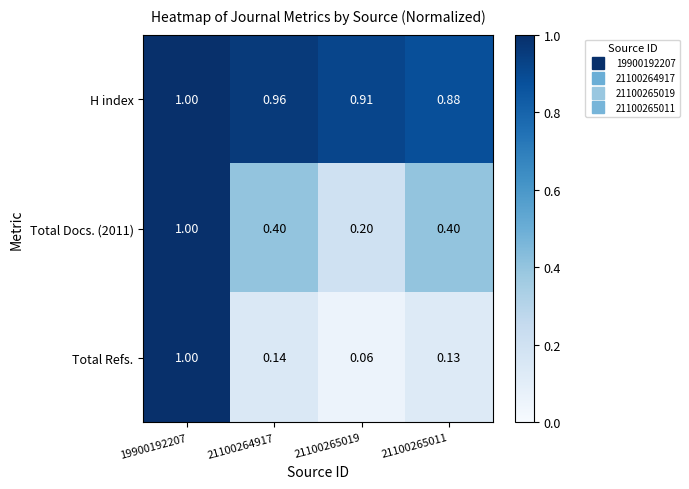

Which series changed the most between 19900192207 and 21100265011?

Total Refs.